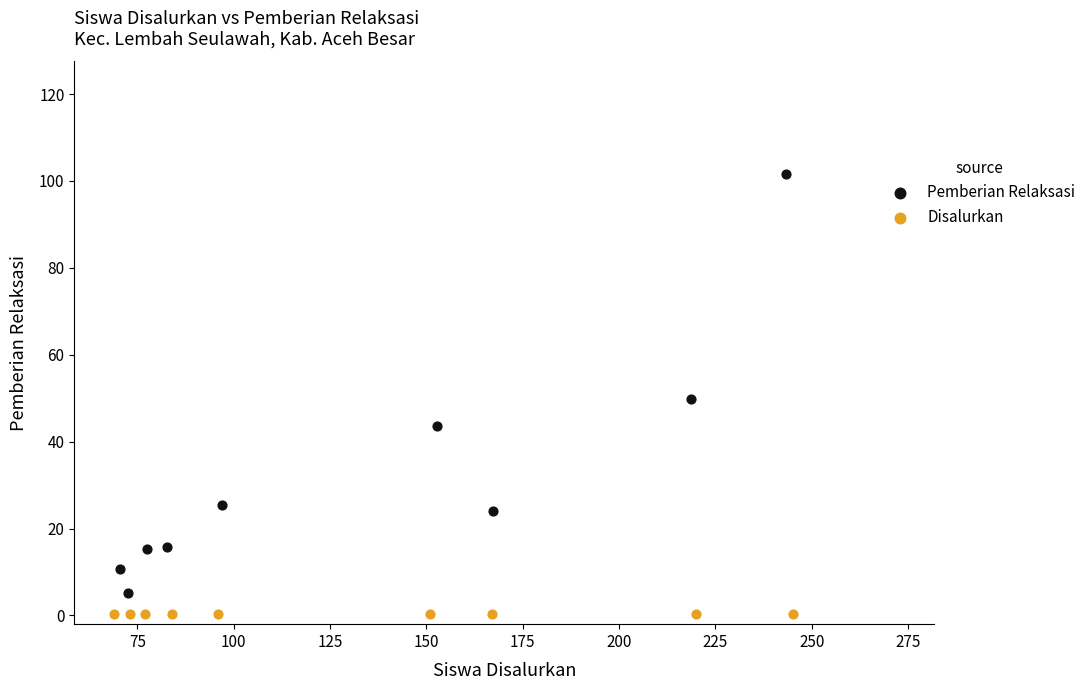

Which series contains the lowest Y value?

Disalurkan